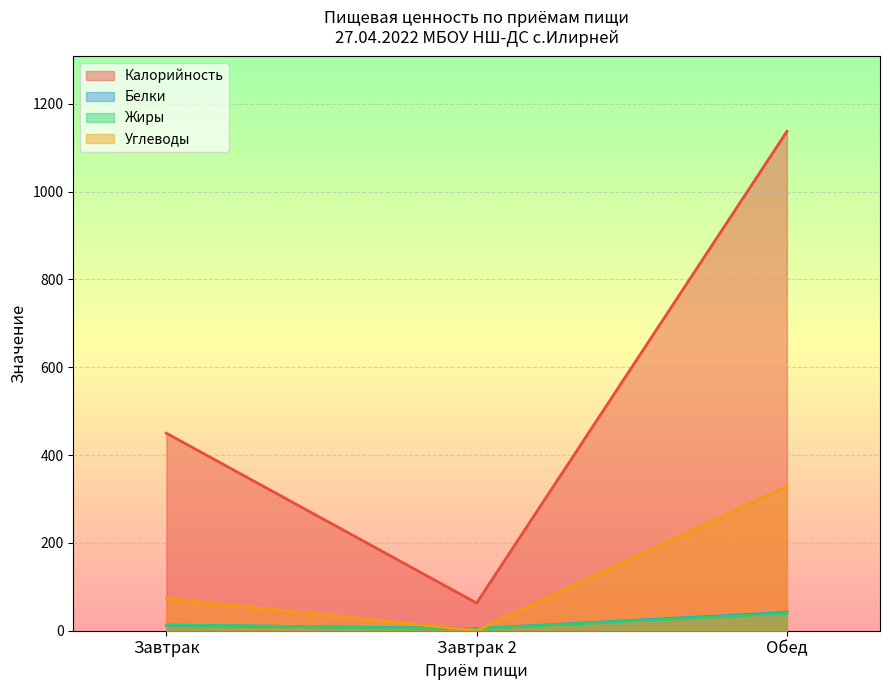

Does the chart display data point markers on the line(s)?

No